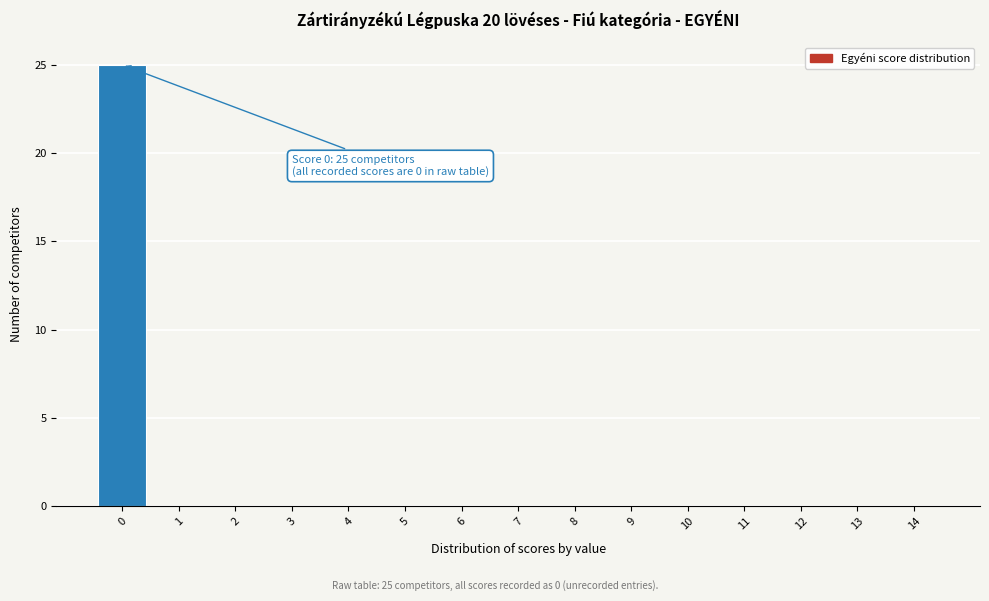

Reading right to left, transcribe all the data shown in this chart.

14=0	13=0	12=0	11=0	10=0	9=0	8=0	7=0	6=0	5=0	4=0	3=0	2=0	1=0	0=25